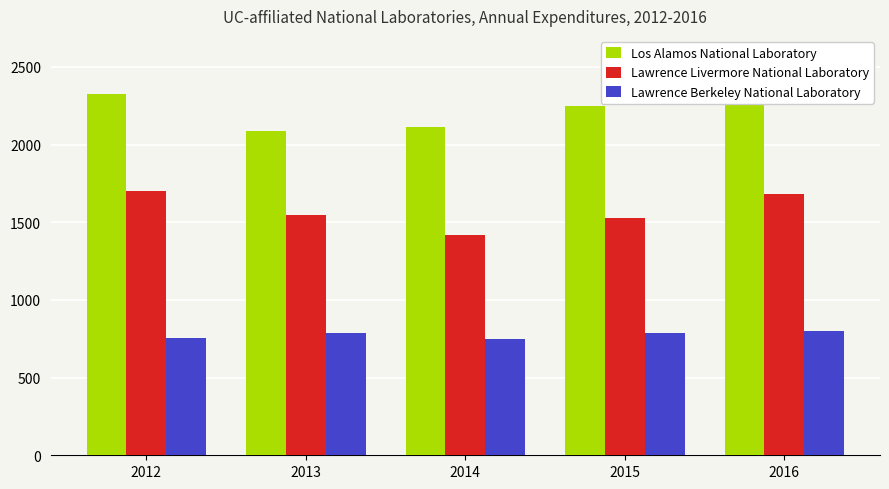

What is the difference between the maximum and minimum values in the Lawrence Livermore National Laboratory series?

280